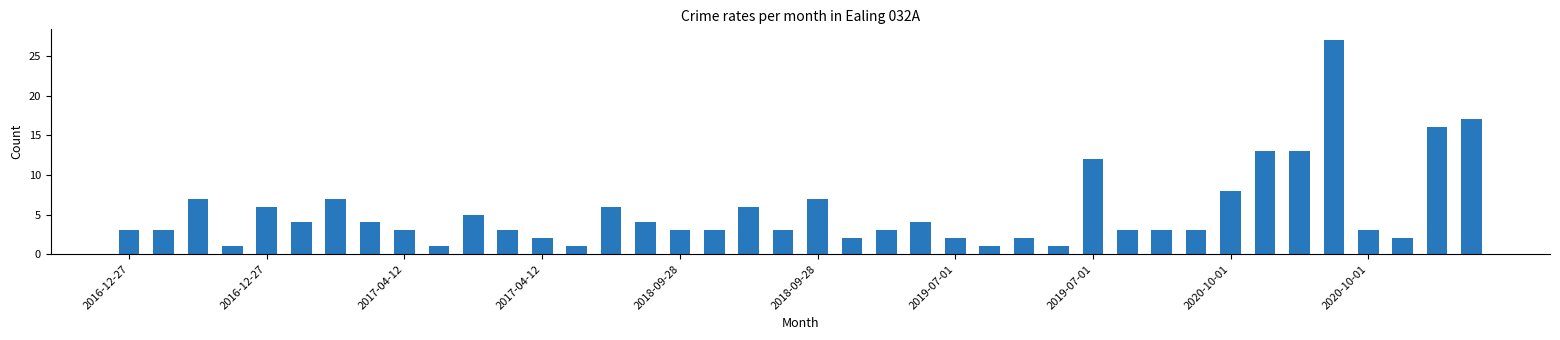

What is the value of the 10th bar from the left?

1